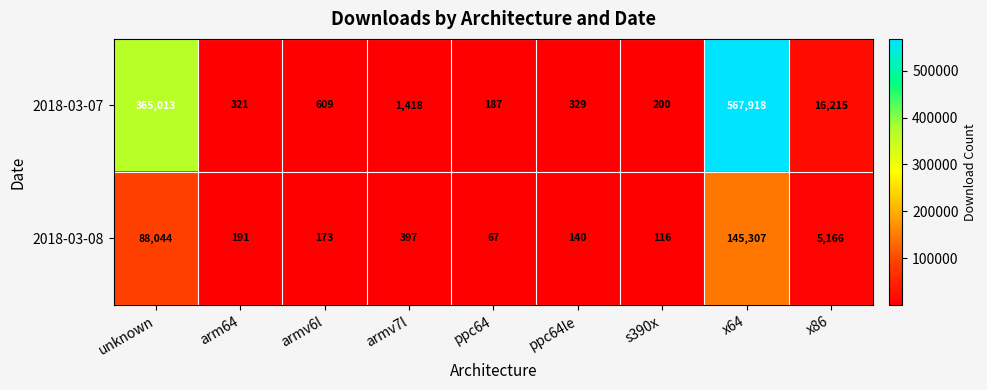

Count the number of data series in this chart.

2